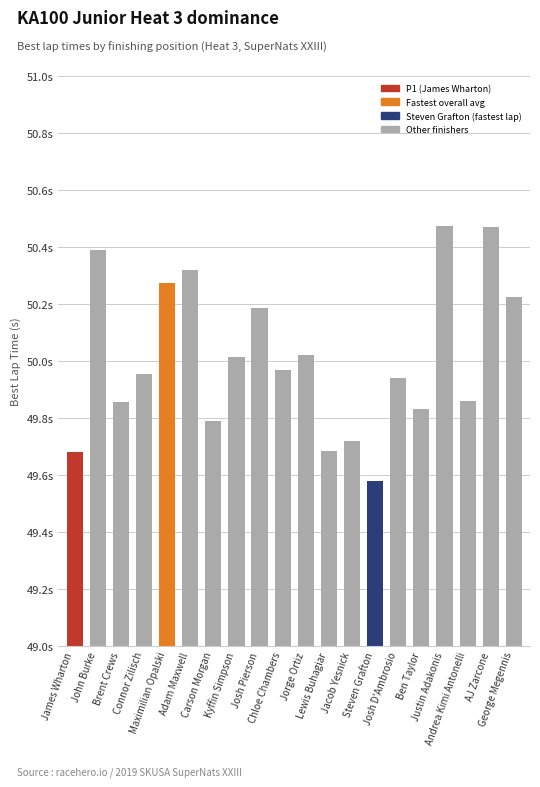

The chart shows a value of 66.8 at Maximilian Opalski. True or false?

False